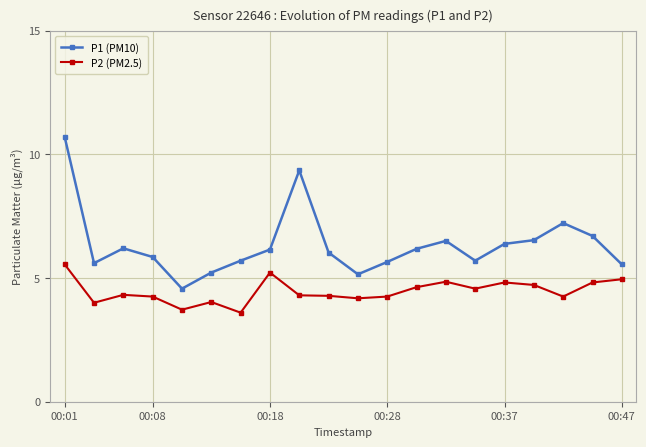

What is the value of the P1 (PM10) point at the 6th from the left?

5.2